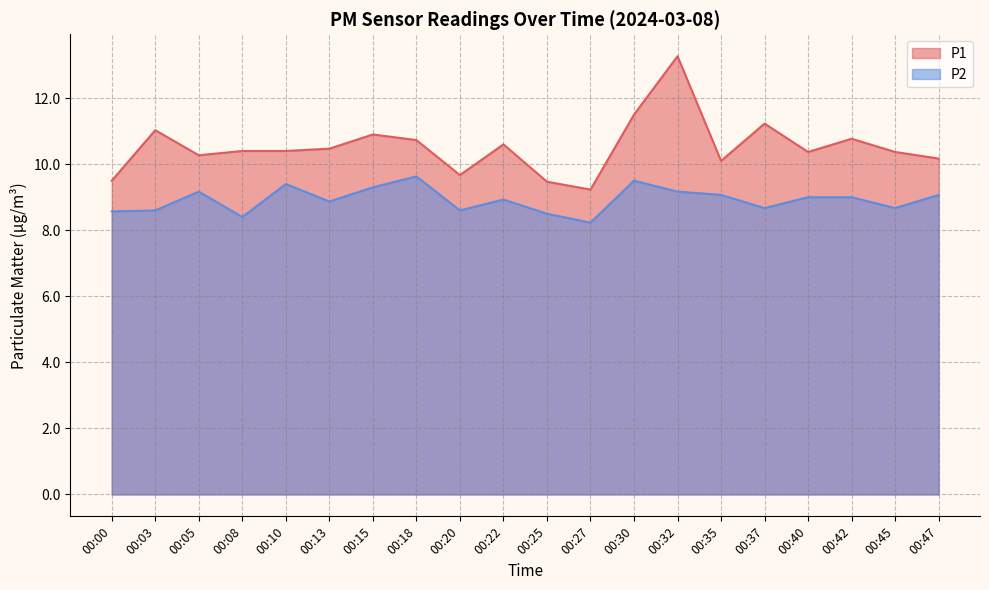

Which series has the widest spread of values?

P1